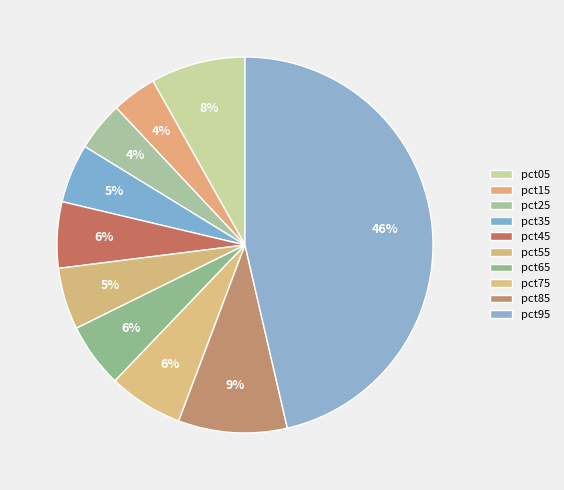

To the nearest percent, what percentage of the pie is pct85?

9%